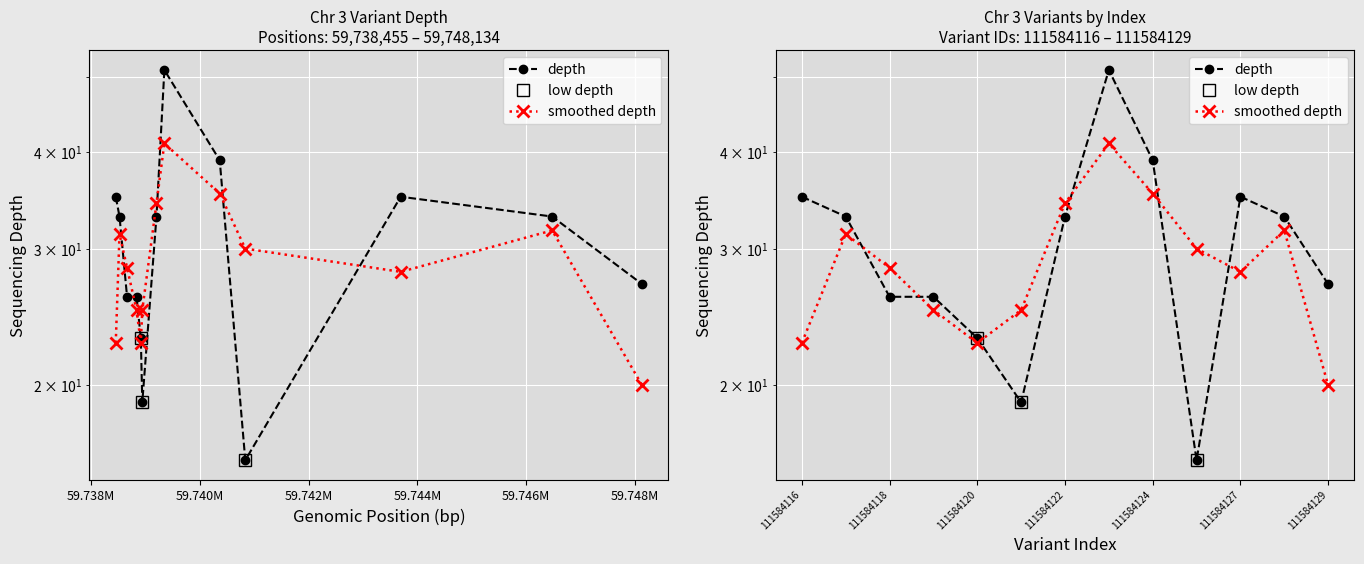

Where is the first local minimum?

111584121